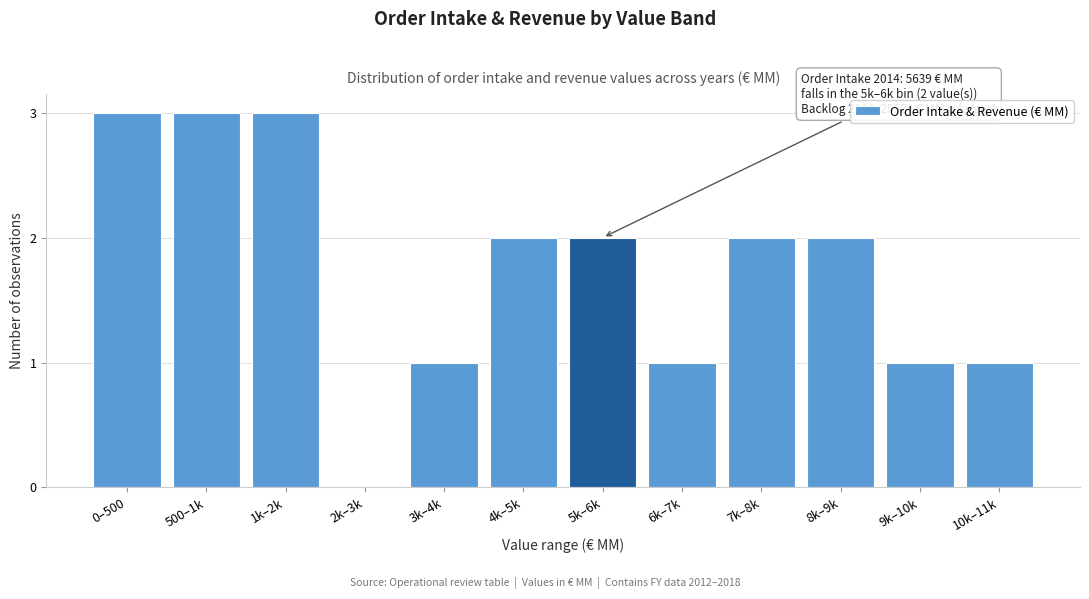

Reading left to right, what are all the values shown in this chart?

0–500=3	500–1k=3	1k–2k=3	2k–3k=0	3k–4k=1	4k–5k=2	5k–6k=2	6k–7k=1	7k–8k=2	8k–9k=2	9k–10k=1	10k–11k=1